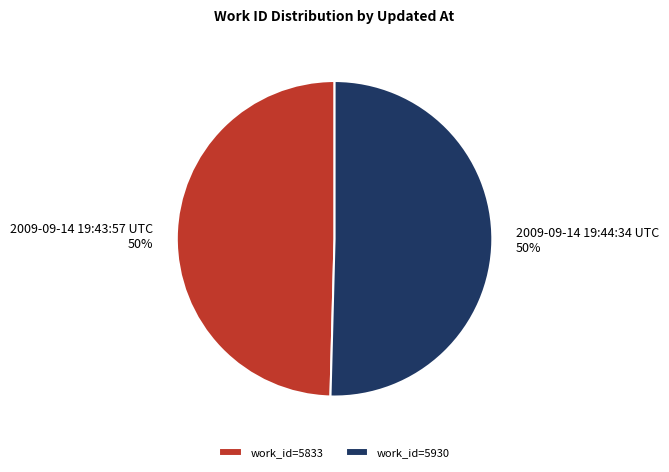

True or false: work_id=5833 accounts for 50% of the total.

True